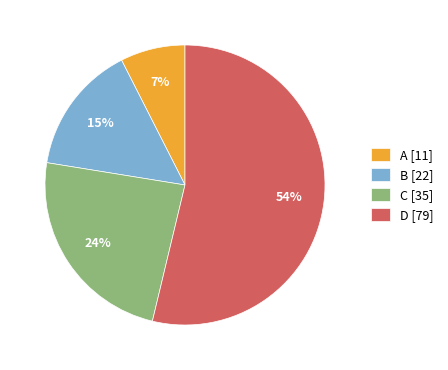

Which slice is the smallest?

A